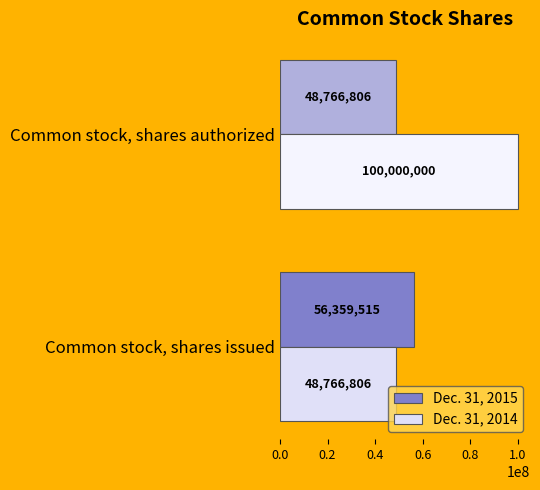

True or false: Dec. 31, 2014 has a value of 100000000 at Common stock, shares authorized.

True